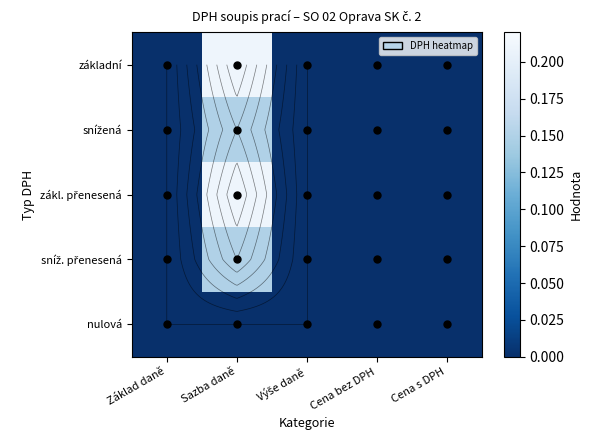

The sníž. přenesená series shows 0.0 at Cena bez DPH. True or false?

True